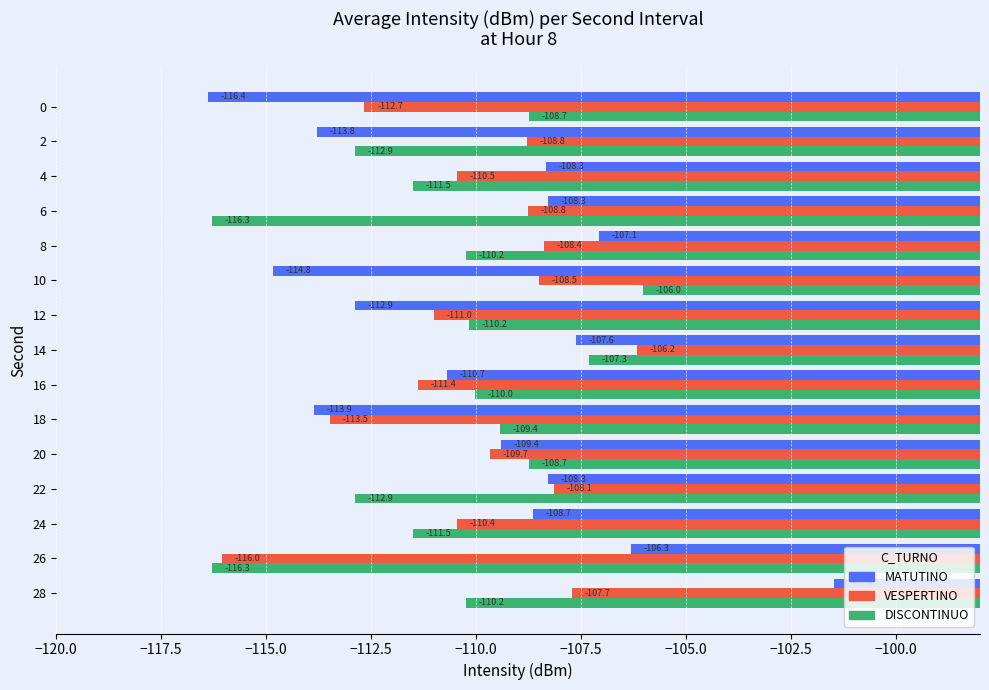

What are all the series names shown in the legend?

MATUTINO, VESPERTINO, DISCONTINUO